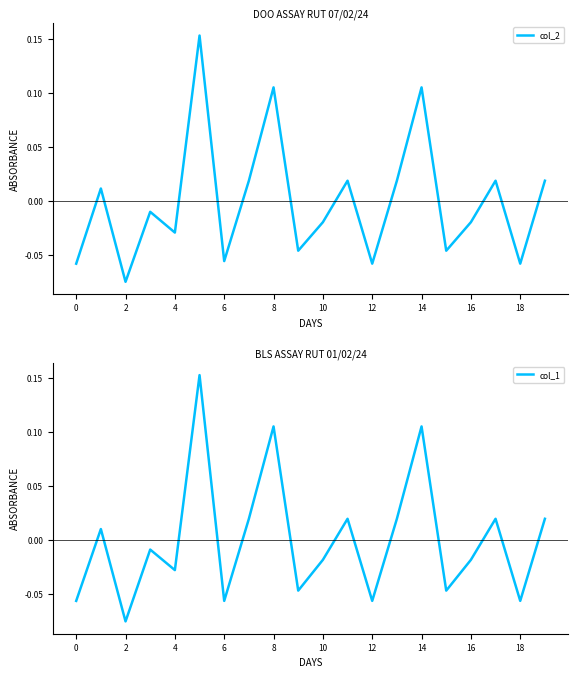

Rank the series by their average value, from lowest to highest.

col_2, col_1